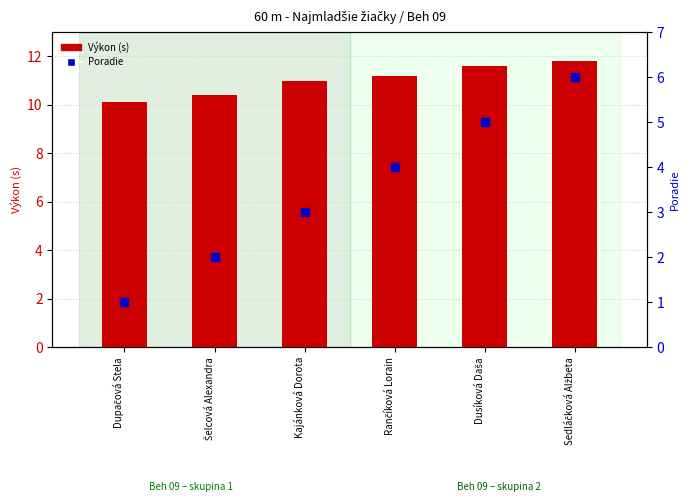

What is the average value of the Poradie series?

3.5